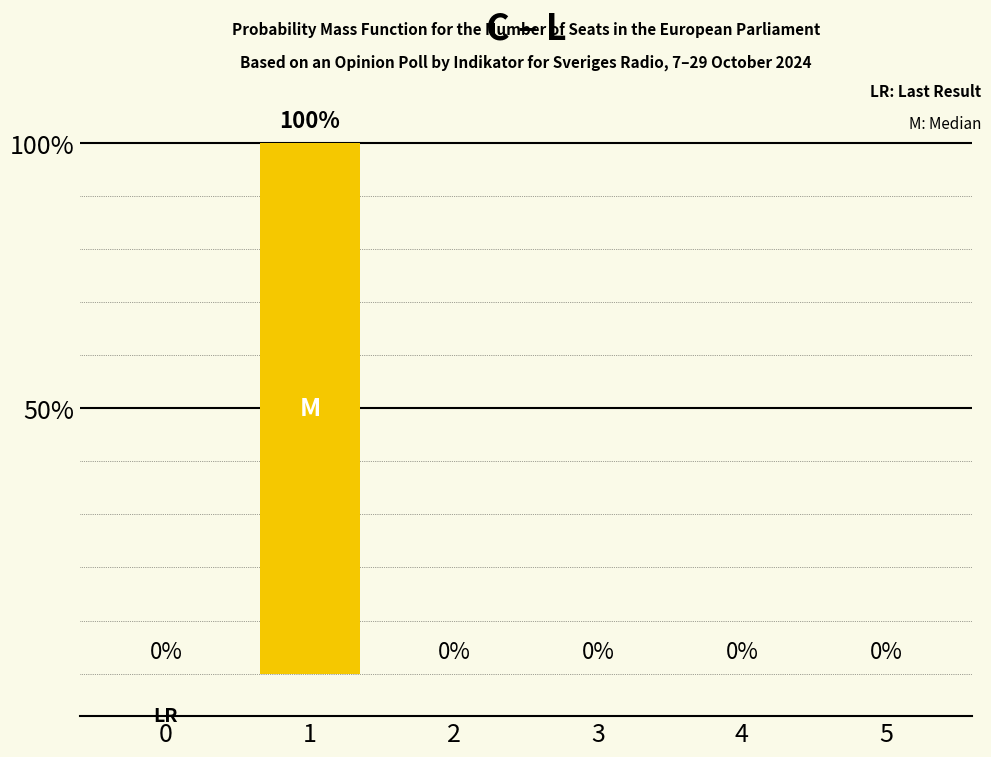

Reading left to right, extract all data points from this chart.

0=0	1=100	2=0	3=0	4=0	5=0